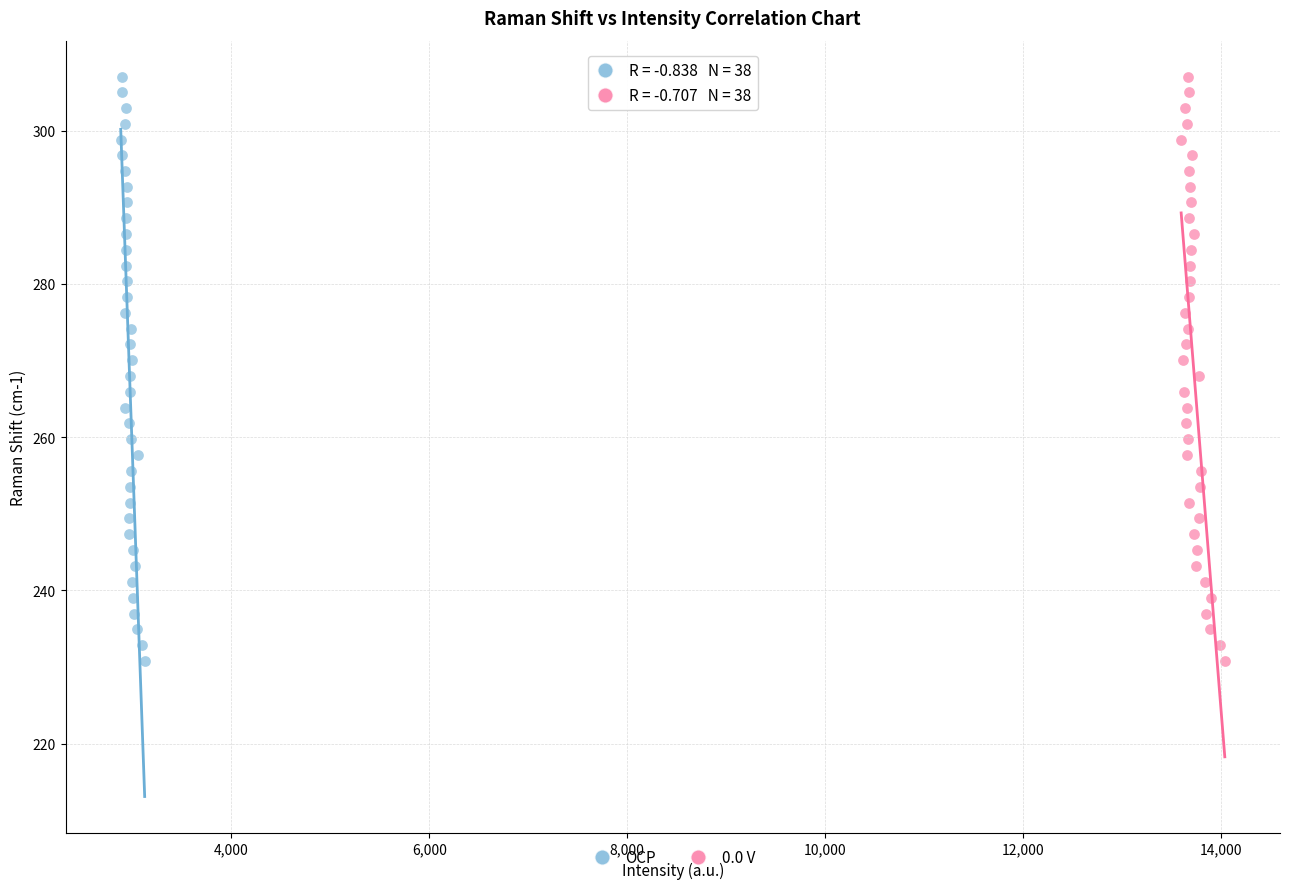

What are all the series names shown in the legend?

OCP, 0.0 V